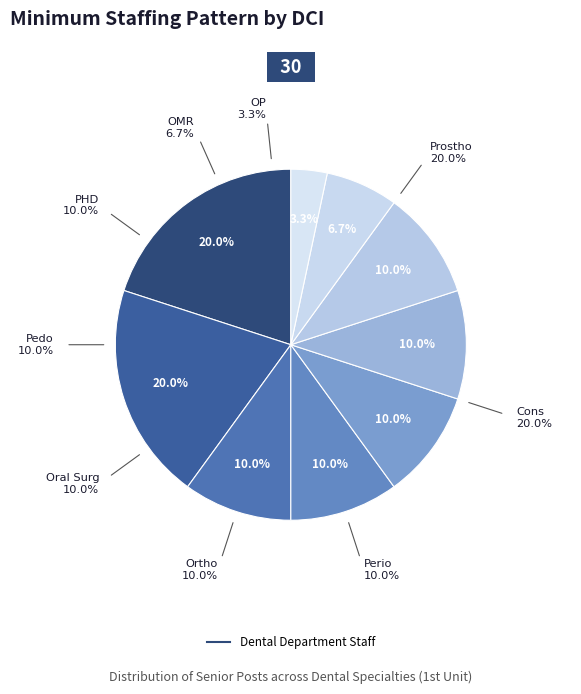

To the nearest percent, what portion does Pedo represent?

10%